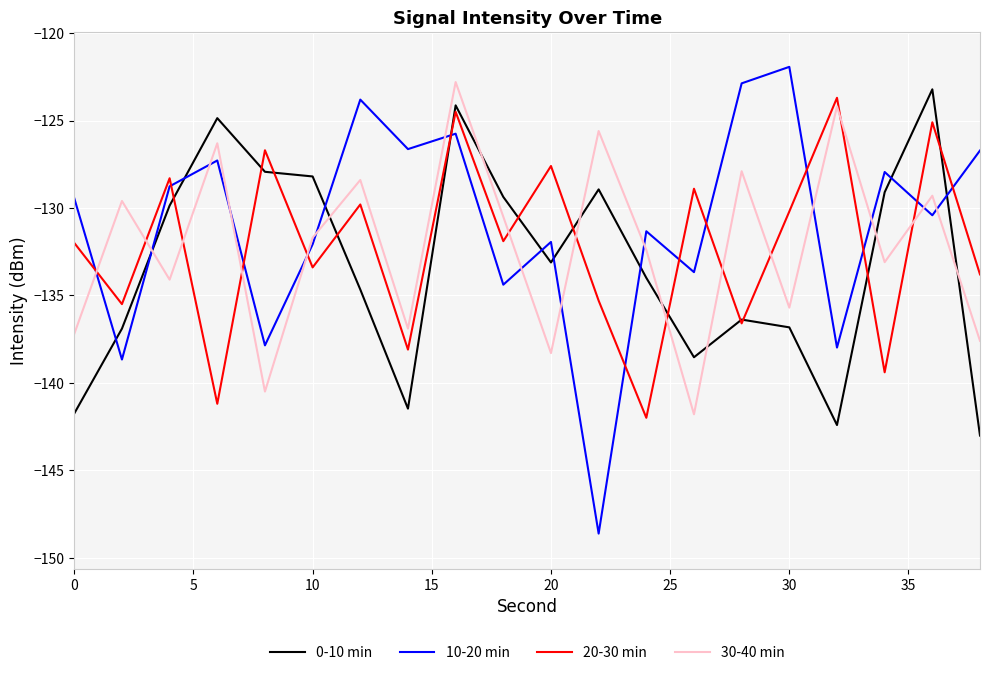

What are all the series names shown in the legend?

0-10 min, 10-20 min, 20-30 min, 30-40 min